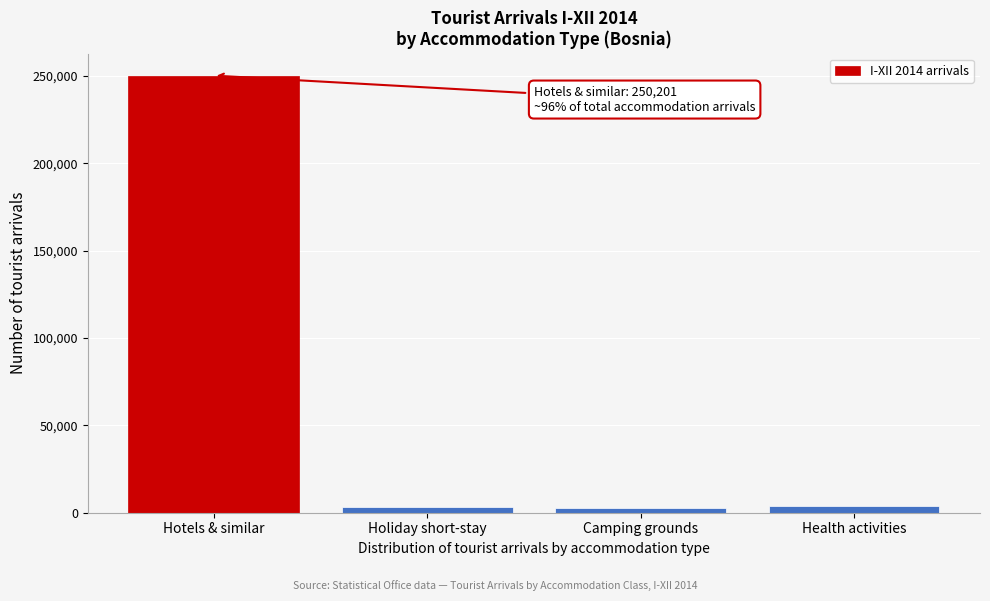

What is the label of the 1st bar from the right?

Health activities